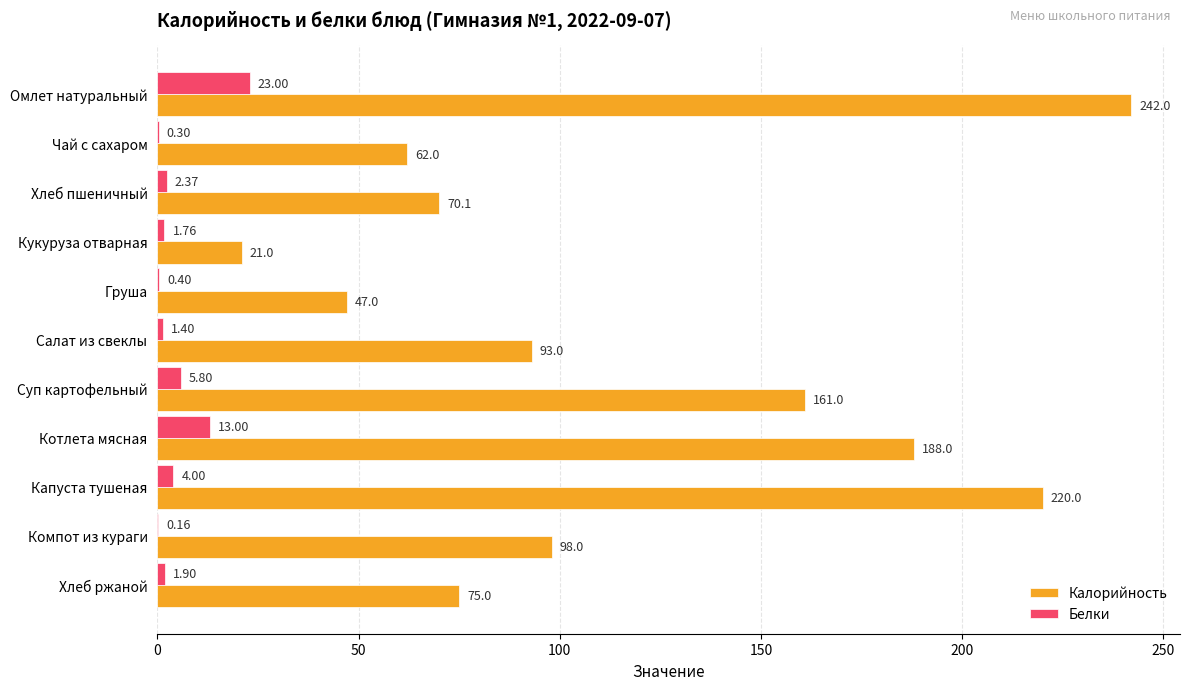

At which category does the chart reach its peak across all series?

Омлет натуральный